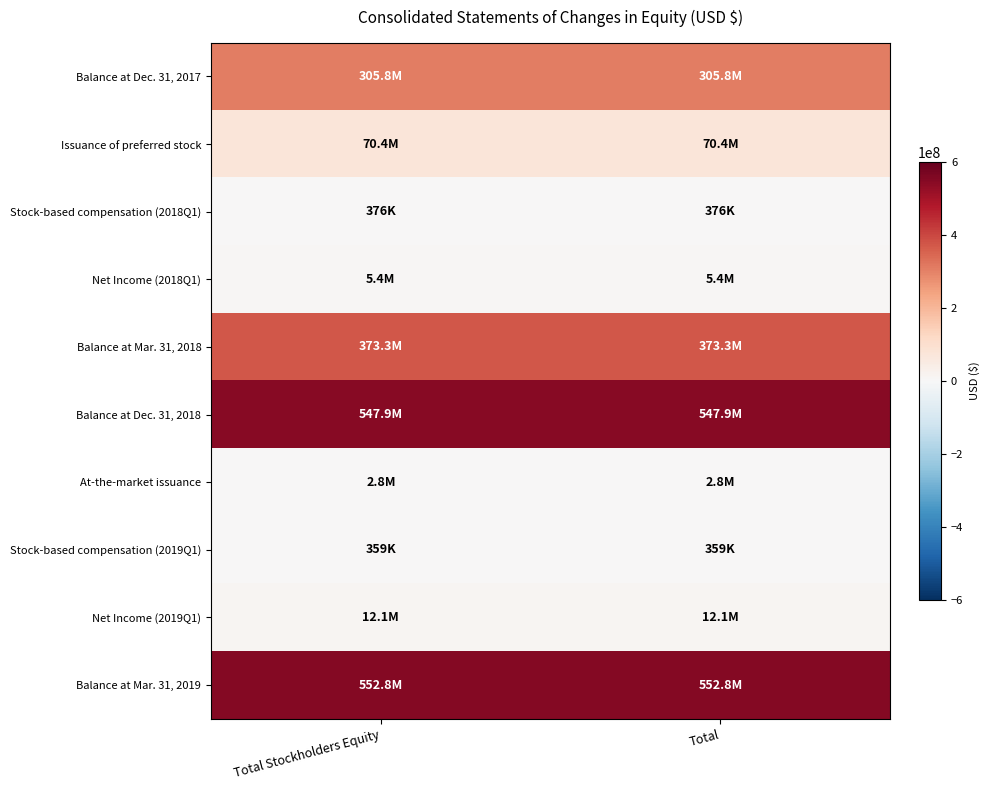

At how many categories does at least one series exceed 167905928?

2